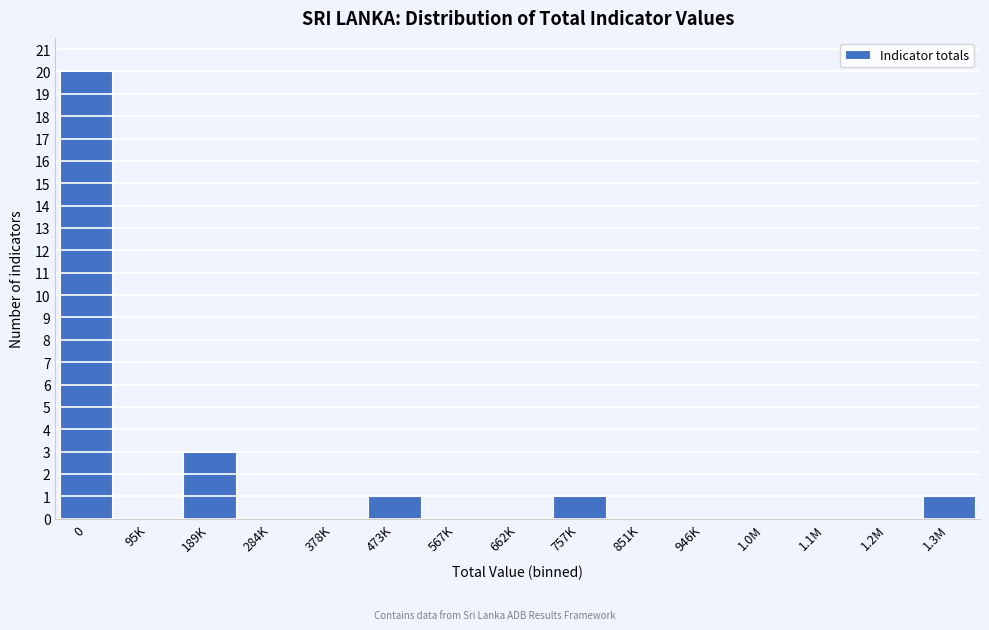

Reading left to right, what are all the values shown in this chart?

0=20	95K=0	189K=3	284K=0	378K=0	473K=1	567K=0	662K=0	757K=1	851K=0	946K=0	1.0M=0	1.1M=0	1.2M=0	1.3M=1